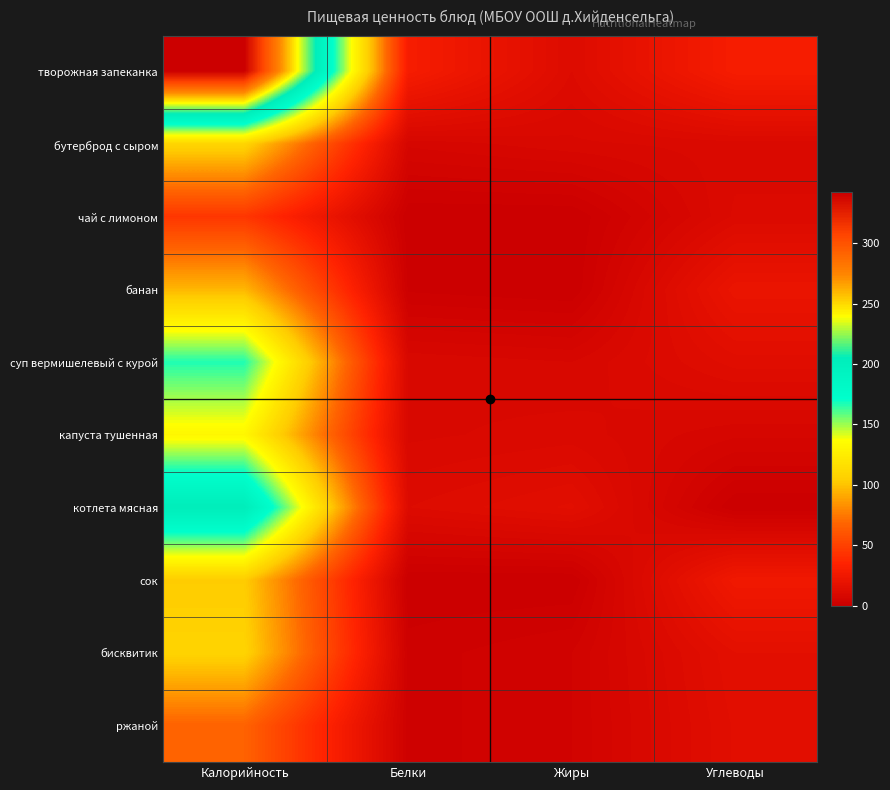

Rank the series at Углеводы from highest to lowest value.

творожная запеканка, сок, банан, бисквитик, ржаной, суп вермишелевый с курой, чай с лимоном, бутерброд с сыром, капуста тушенная, котлета мясная